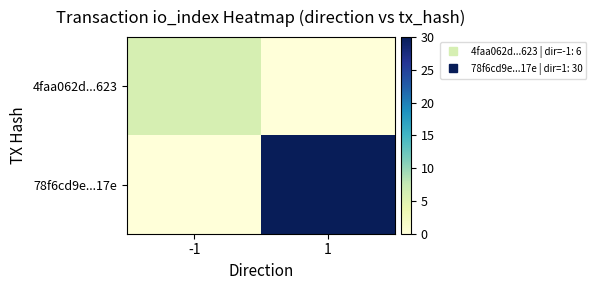

List the series in order of their peak value, highest first.

78f6cd9e...17e, 4faa062d...623